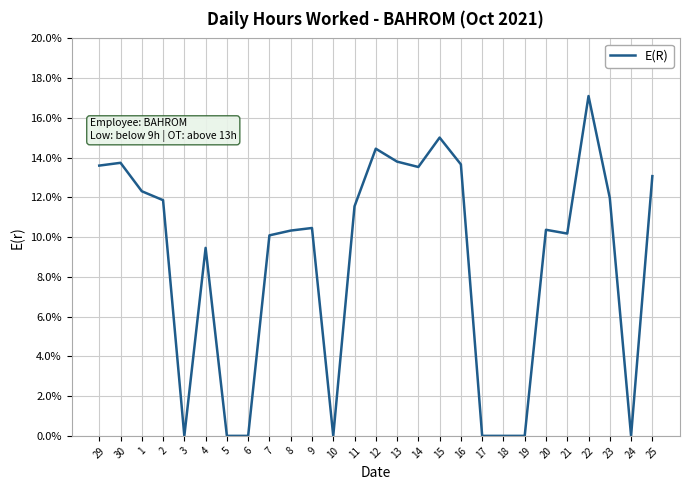

What is the difference between the values at 2 and 17?

11.9